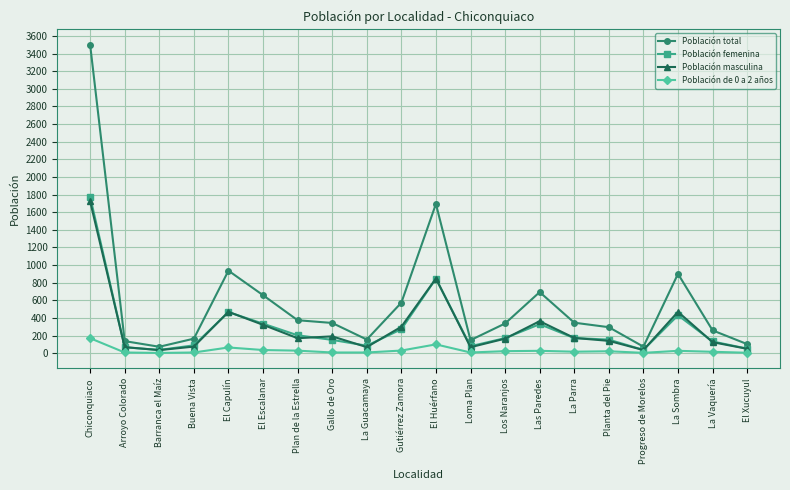

What is the lowest value of the Población femenina series?

38